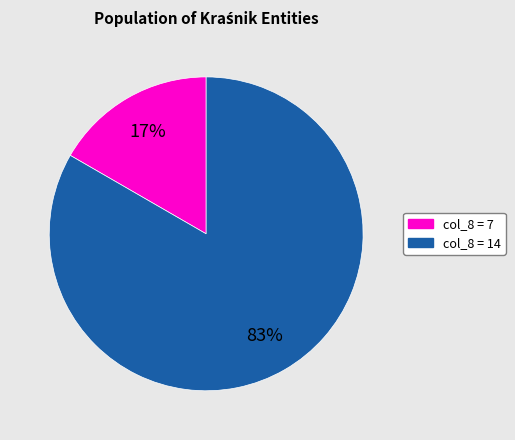

Is there a majority slice in this chart?

Yes